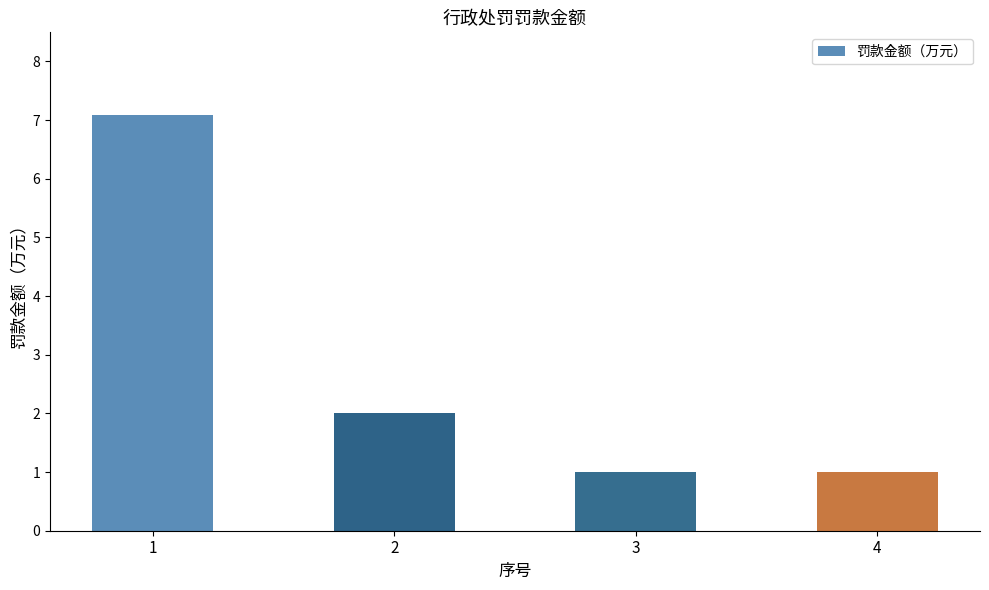

Reading right to left, what are all the values shown in this chart?

1.0	1.0	2.0	7.1